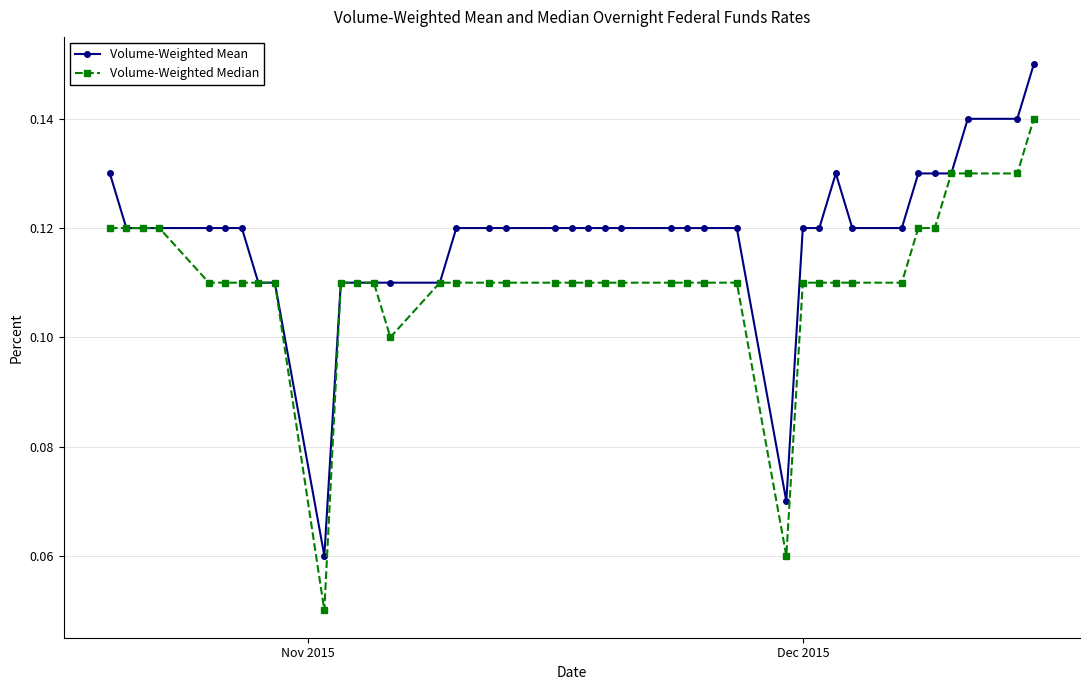

Which series has the largest total across all categories?

Volume-Weighted Mean